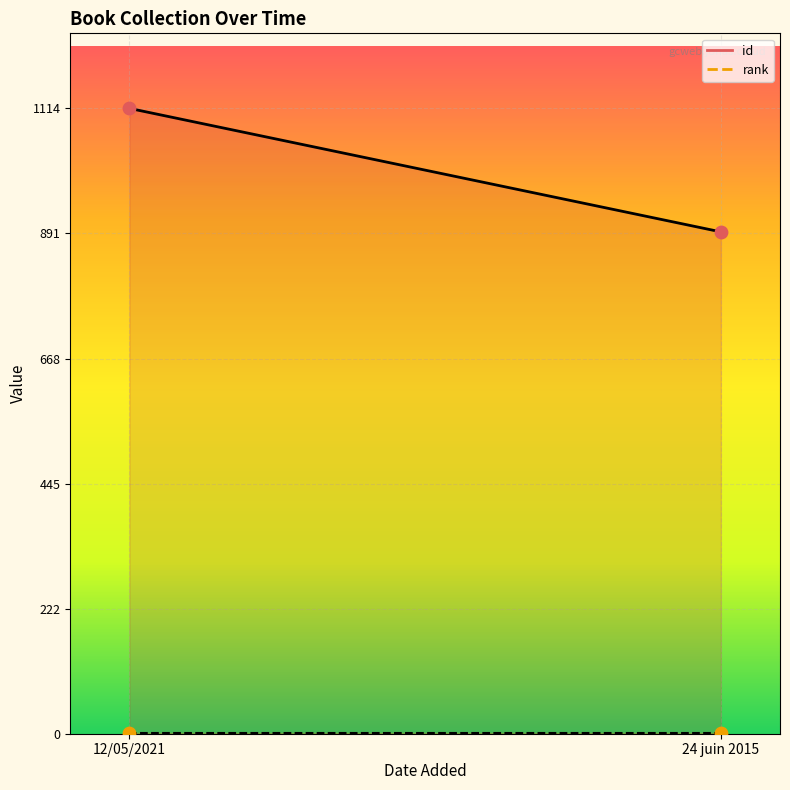

At which category is the sum across all series the highest?

12/05/2021